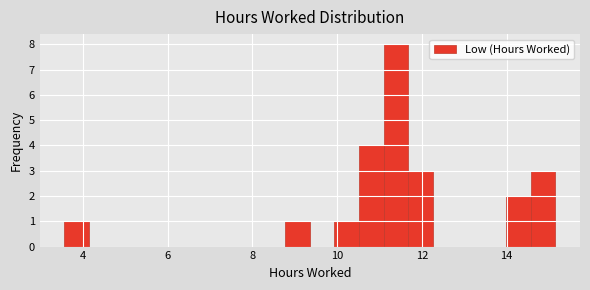

Around what value on the x-axis is the tallest bar? Give the approximate position of its centre, as read against the axis.

11.4